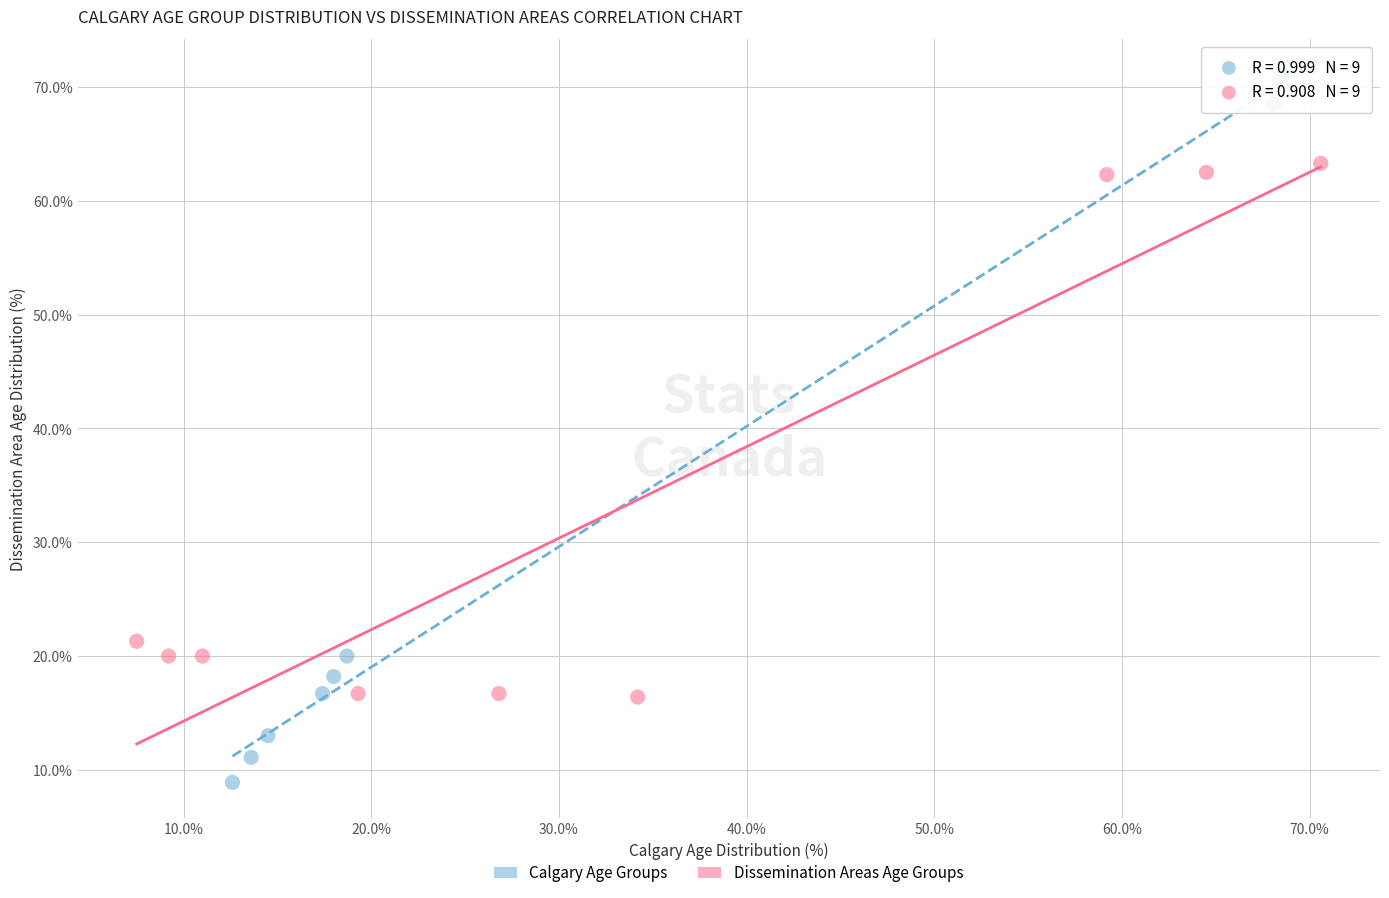

Which series contains the highest Y value?

Calgary Age Groups